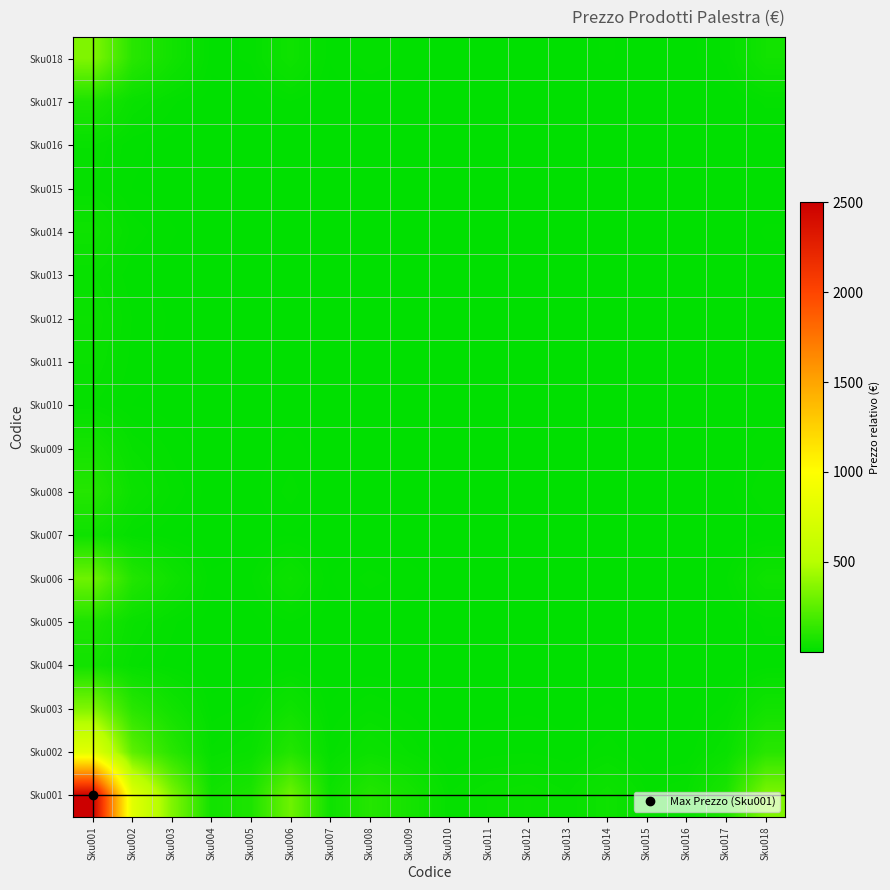

Which series has the largest total across all categories?

Sku001